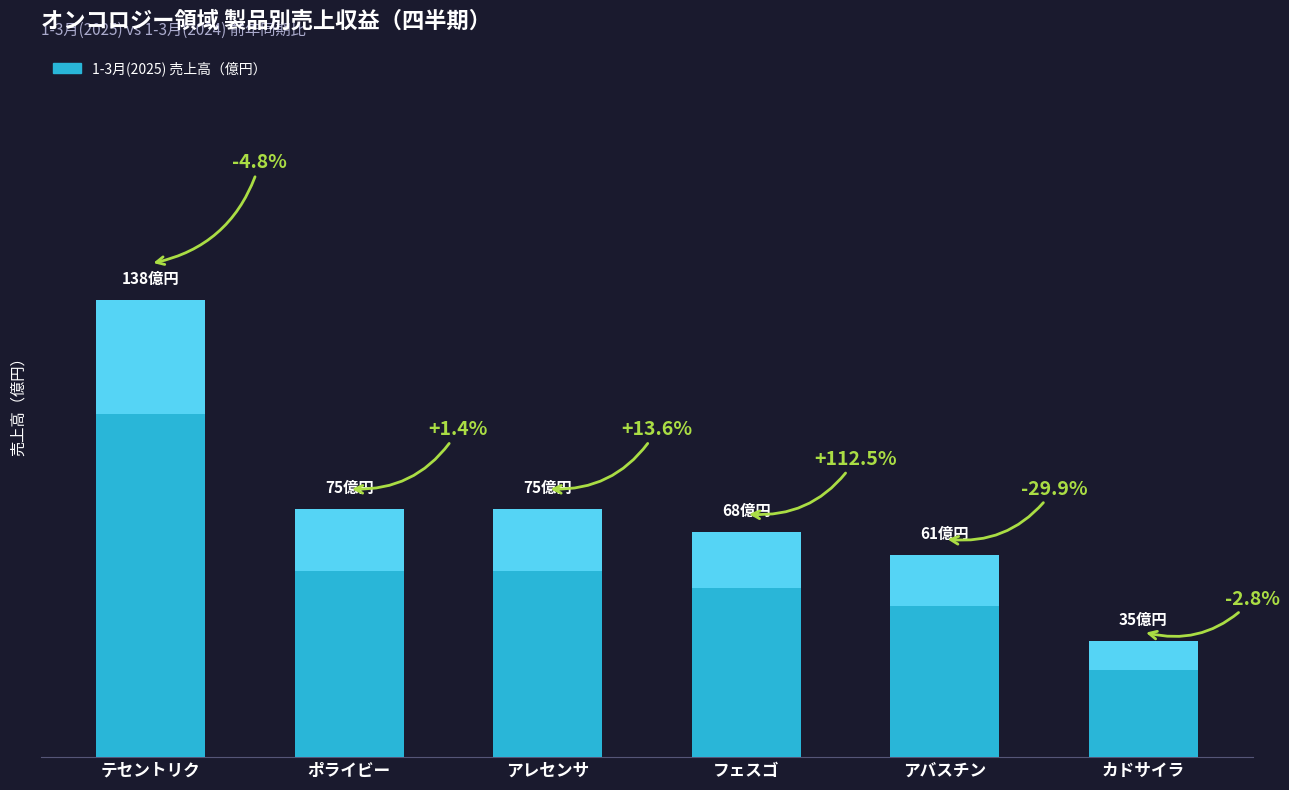

Does the chart contain stacked bars?

No